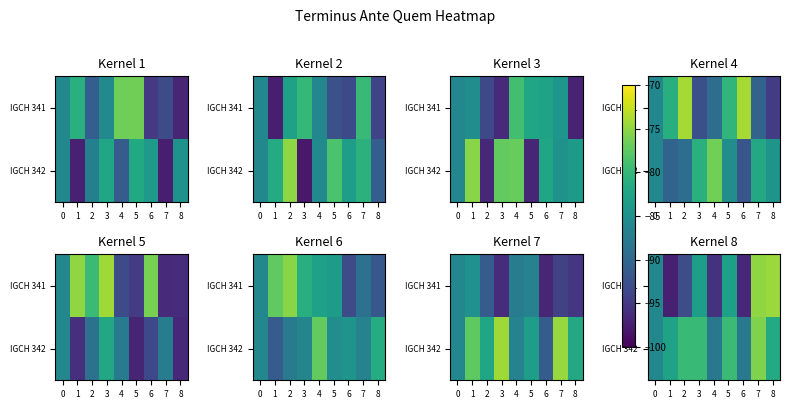

How many data points in IGCH 341 are less than -86?

4